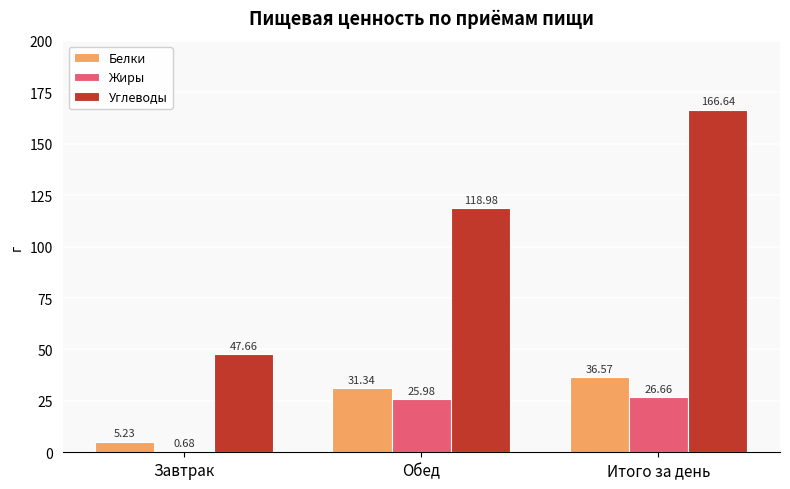

Is the value of Углеводы at Обед greater than the value of Белки at Итого за день?

Yes